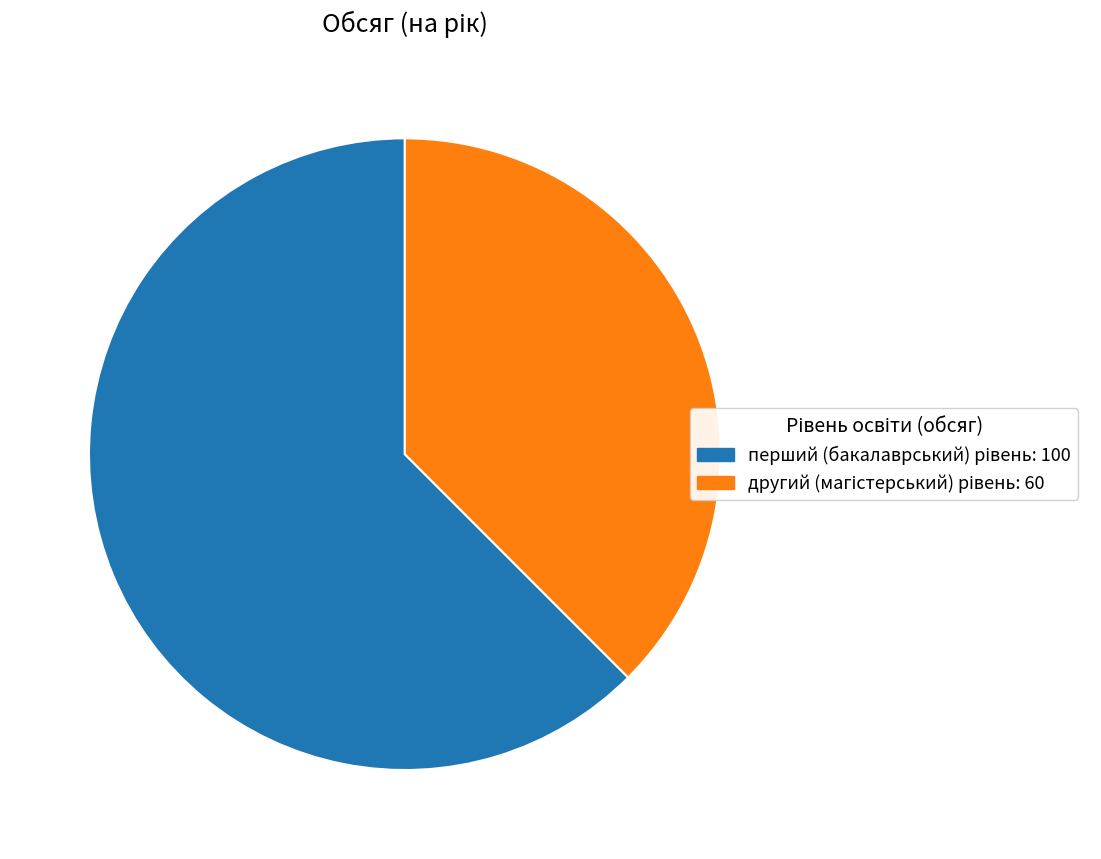

Is there a majority slice in this chart?

Yes